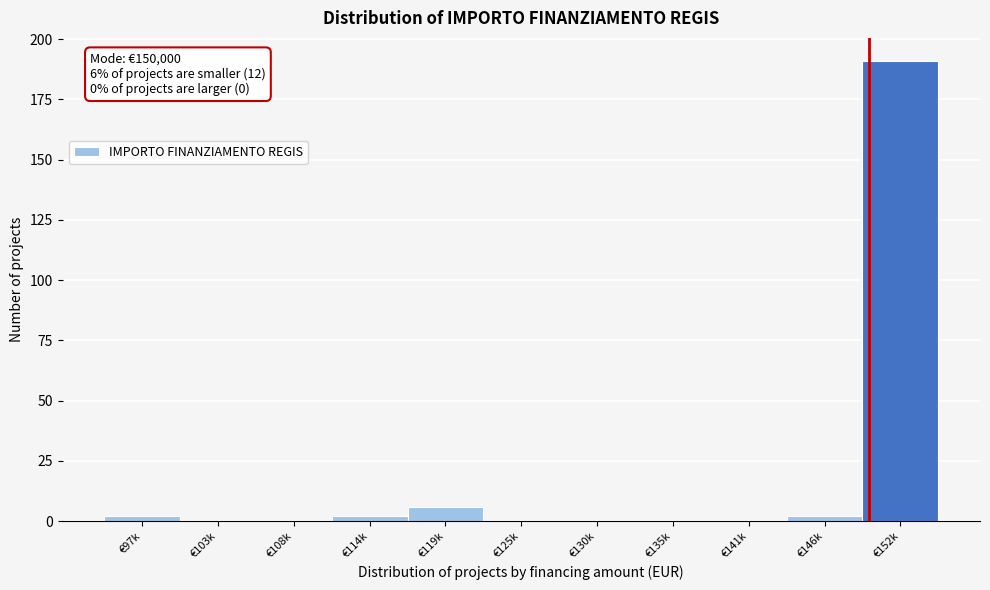

Reading left to right, transcribe all the data shown in this chart.

€97k=2	€103k=0	€108k=0	€114k=2	€119k=6	€125k=0	€130k=0	€135k=0	€141k=0	€146k=2	€152k=191